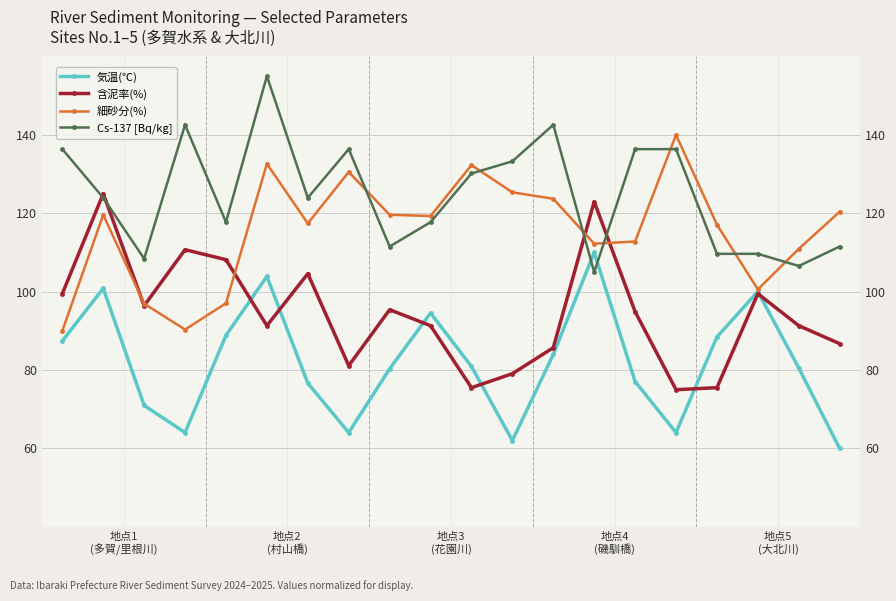

Which series ends up on top after the final intersection of 含泥率(%) and 細砂分(%)?

細砂分(%)